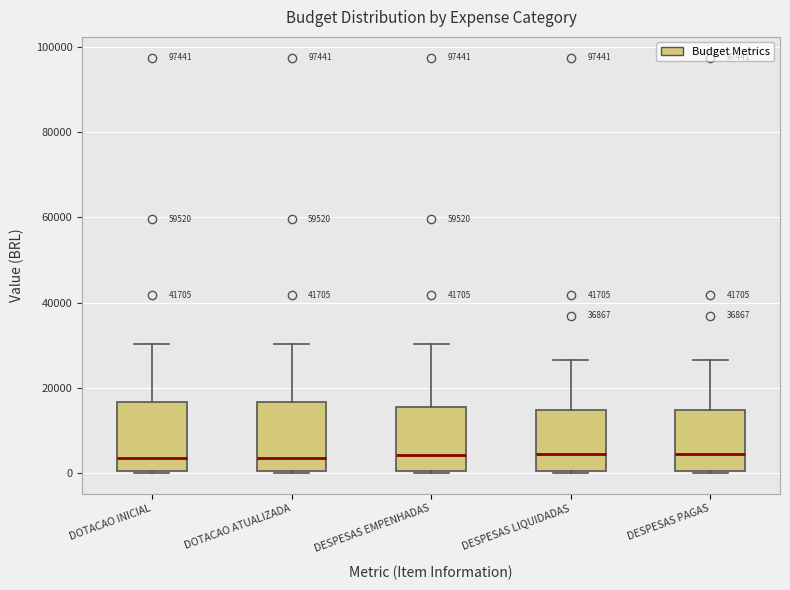

Reading left to right, transcribe this box plot: for each box, give where its median line is, the range the box spans, and where its two whiskers end, as read against the y-axis. The values are not printed on the chart, so give them approximately, as read against the axis.

DOTACAO INICIAL: median 4000, box 0 to 16000, whiskers 0 to 30000
DOTACAO ATUALIZADA: median 4000, box 0 to 16000, whiskers 0 to 30000
DESPESAS EMPENHADAS: median 4000, box 0 to 16000, whiskers 0 to 30000
DESPESAS LIQUIDADAS: median 4000, box 0 to 14000, whiskers 0 to 26000
DESPESAS PAGAS: median 4000, box 0 to 14000, whiskers 0 to 26000